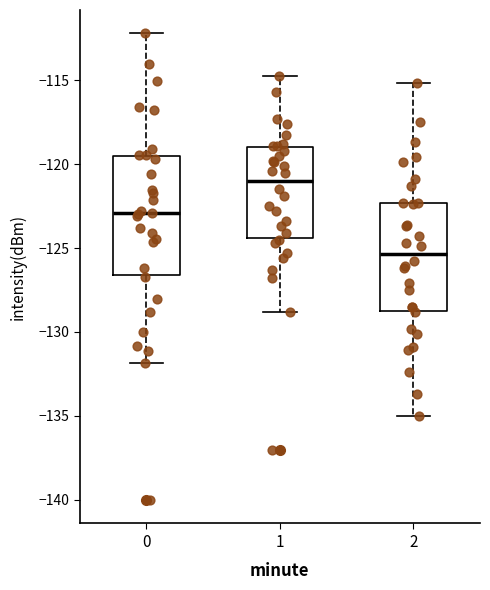

Which box is the tallest, from its lower edge to its upper edge?

0